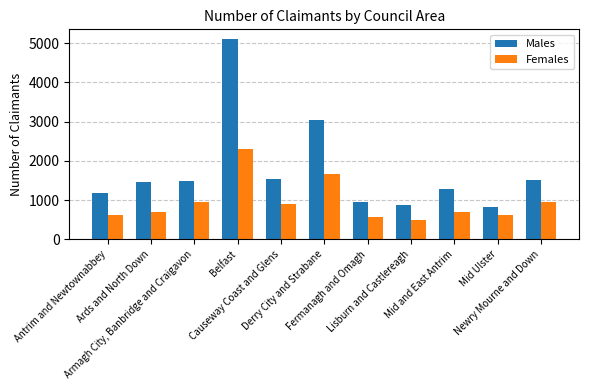

Which label corresponds to the smallest value in the chart?

Lisburn and Castlereagh